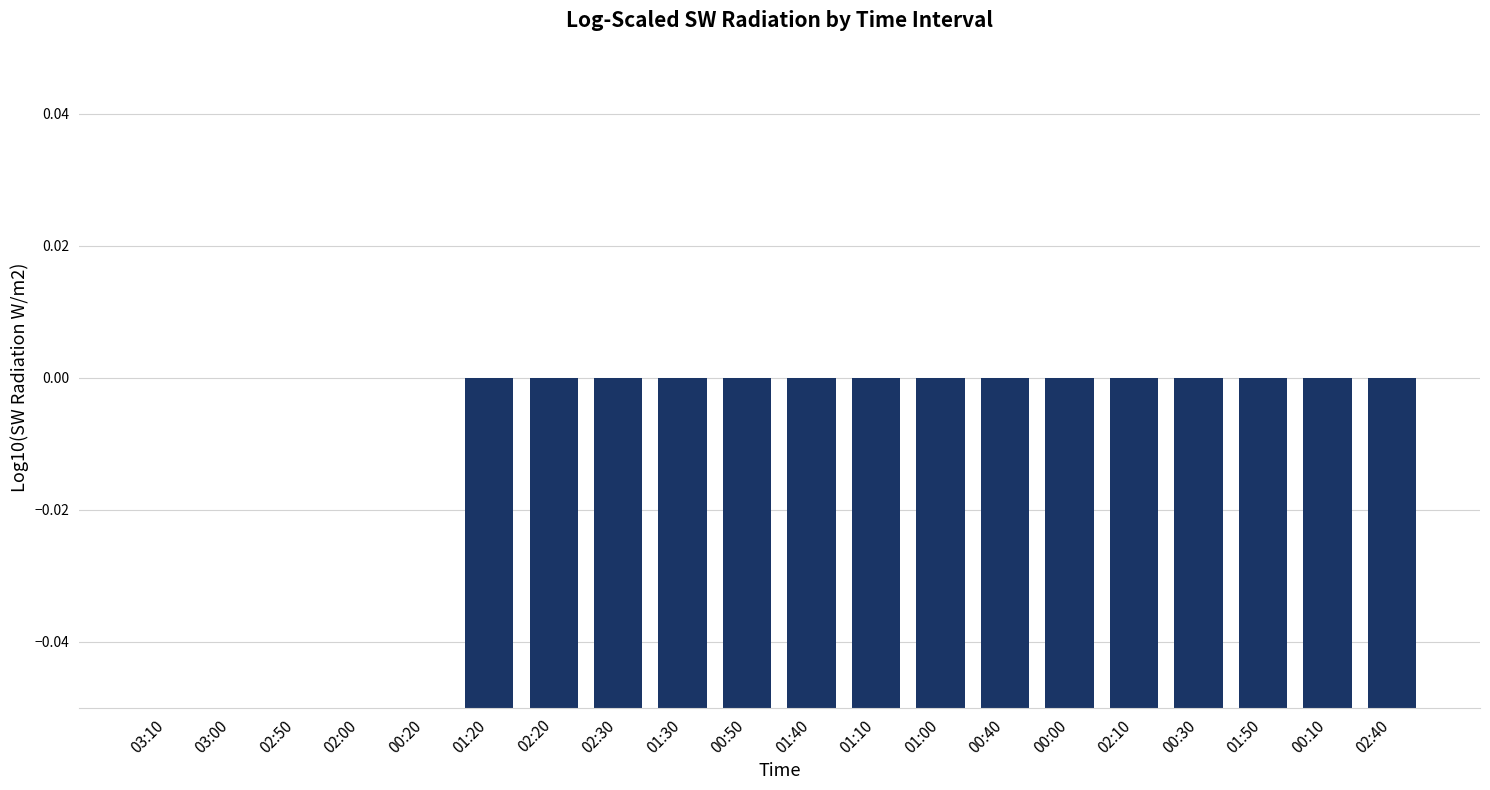

At which category does the chart reach its minimum across all series?

02:40